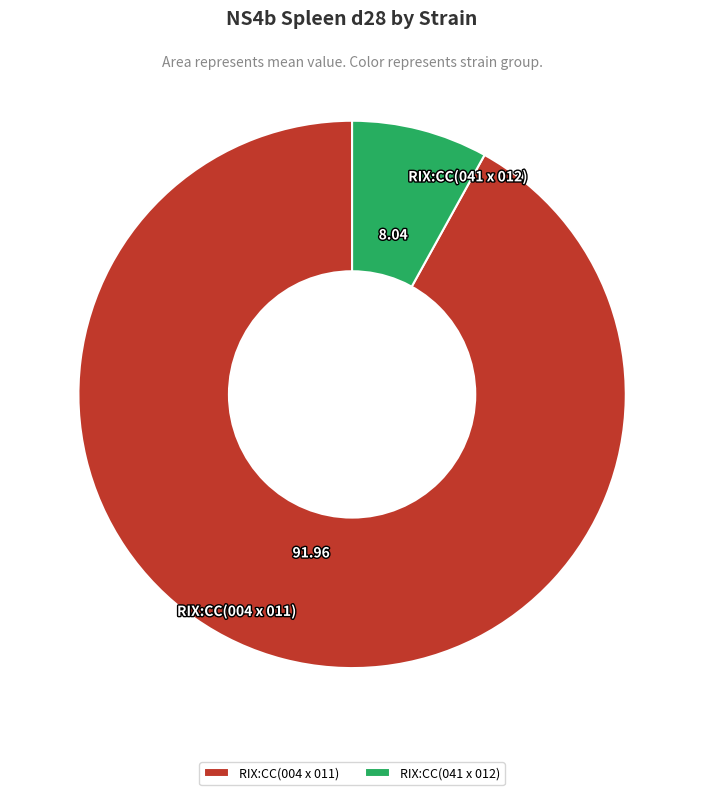

Count the number of slices in the pie.

2